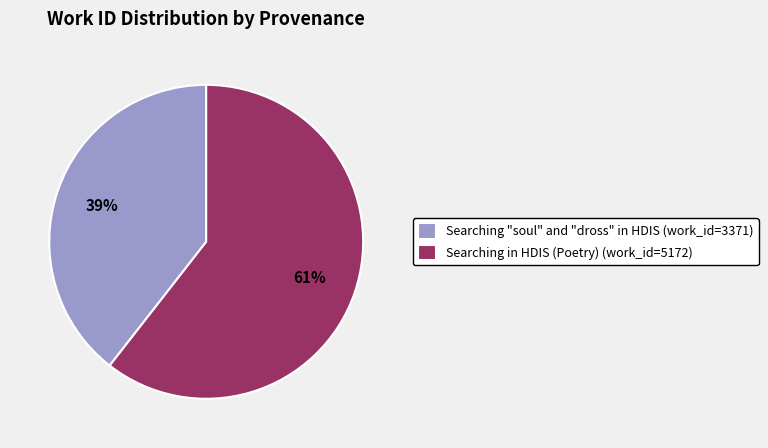

Rank the categories by value from lowest to highest.

Searching "soul" and "dross" in HDIS, Searching in HDIS (Poetry)